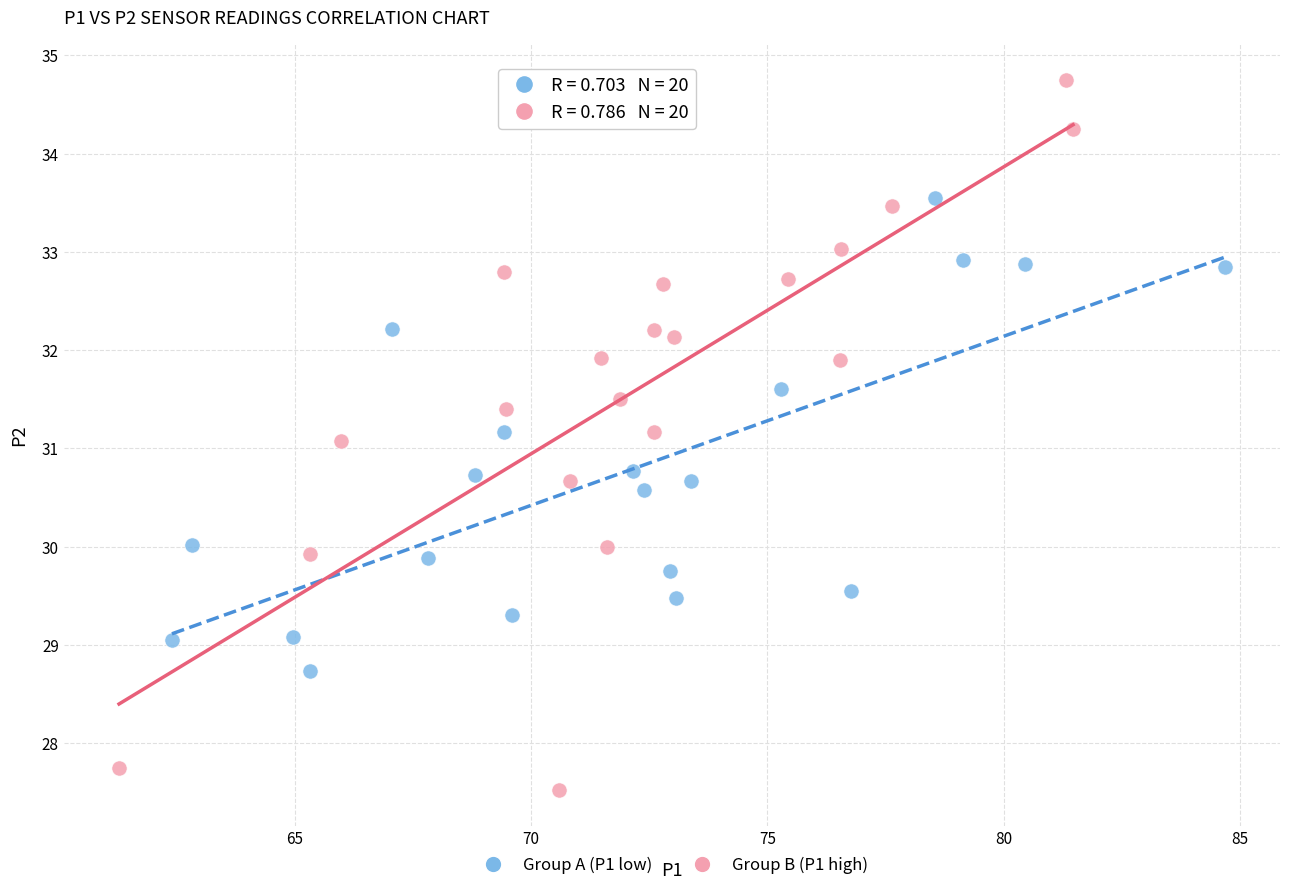

Which series contains the highest Y value?

Group B (P1 high)